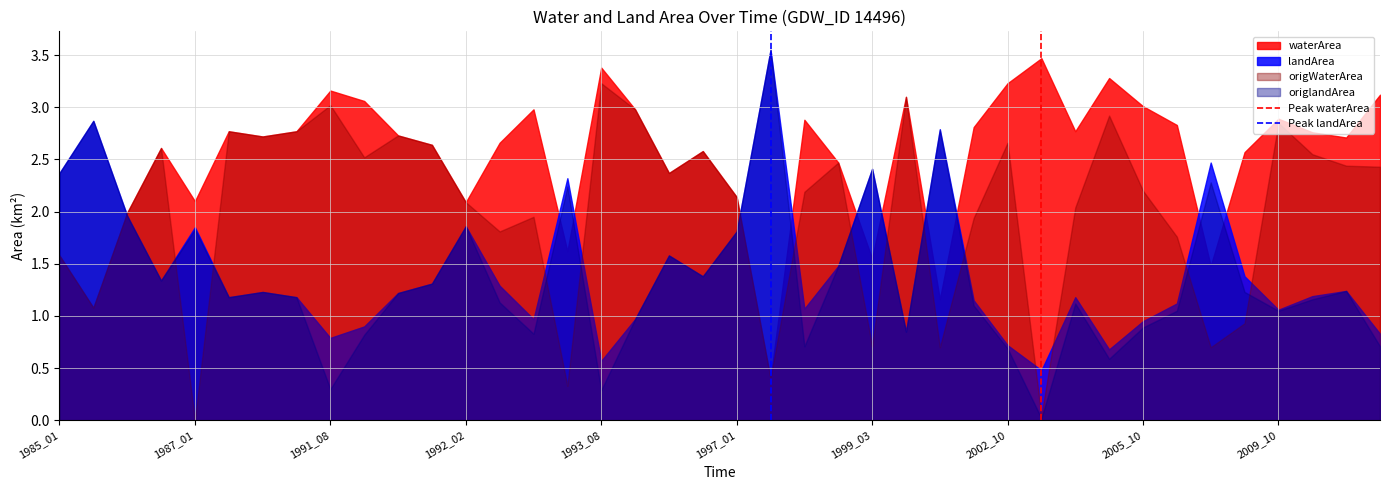

What is the minimum value for waterArea?

0.4